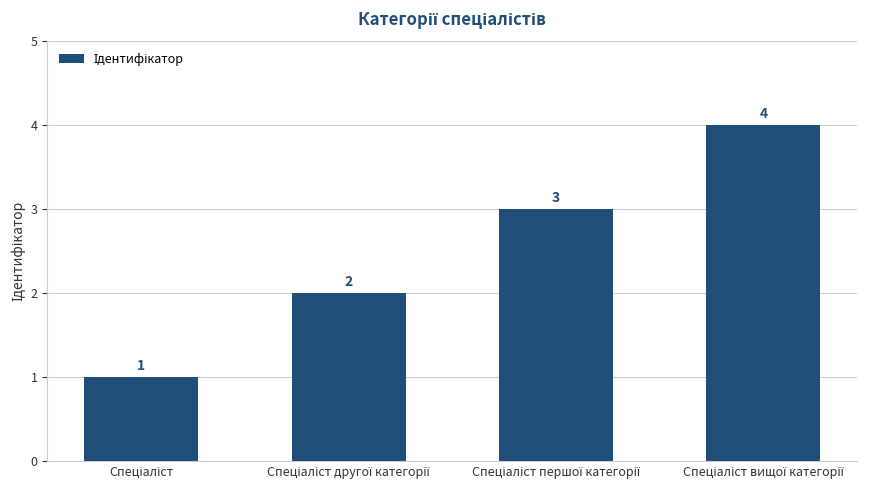

Count the values in the range 2 to 4.

3